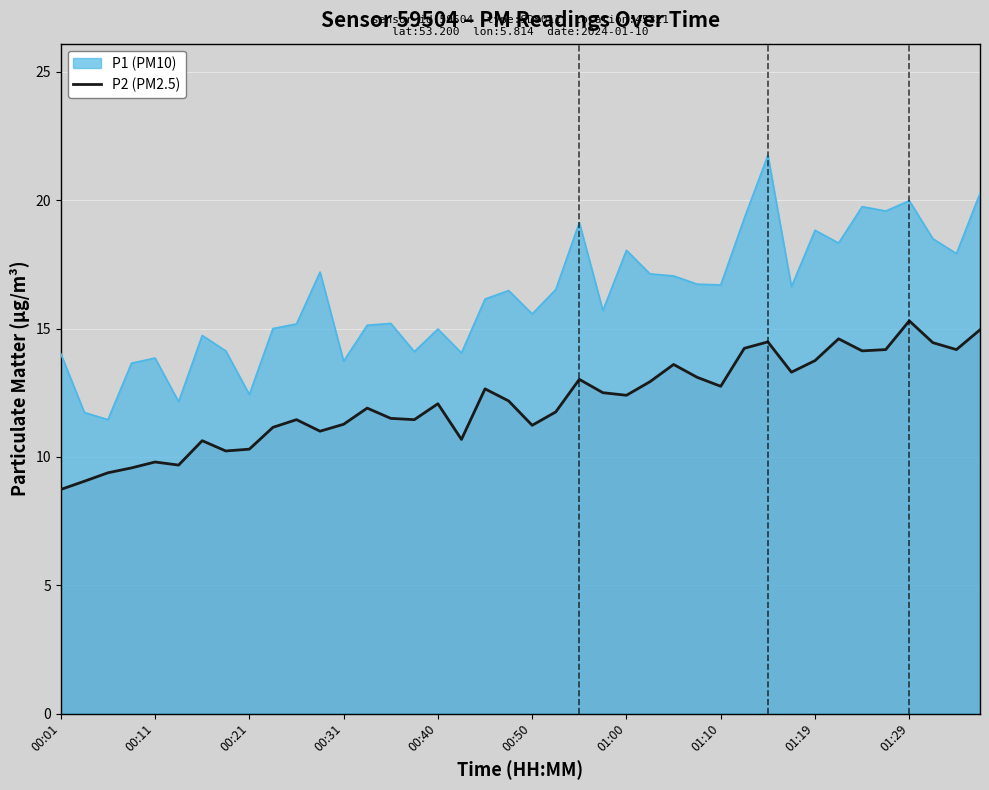

How many lines are shown in the chart?

2